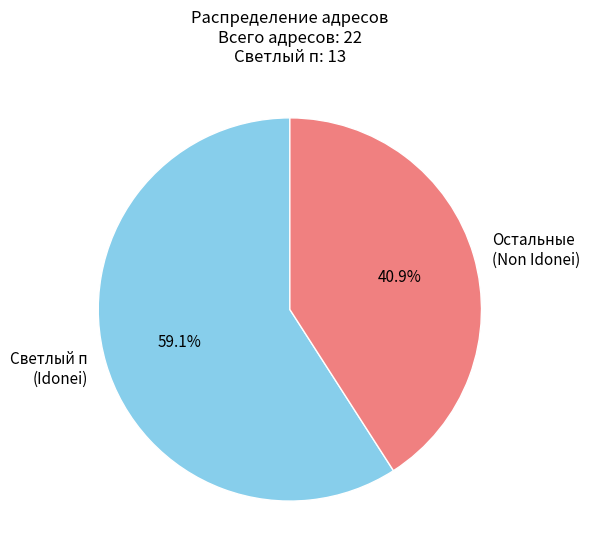

Which slice represents more than half of the pie?

Светлый п (Idonei)